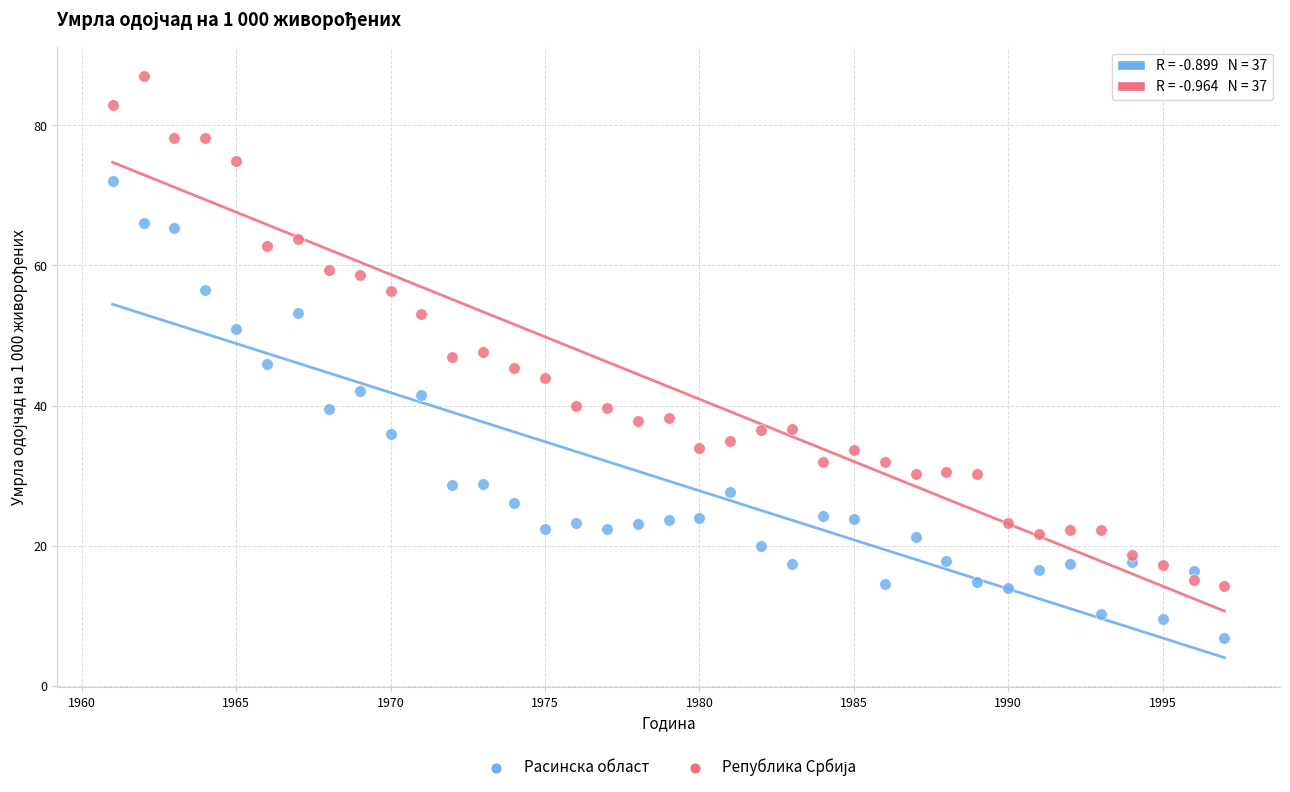

Which series contains the lowest Y value?

Расинска област